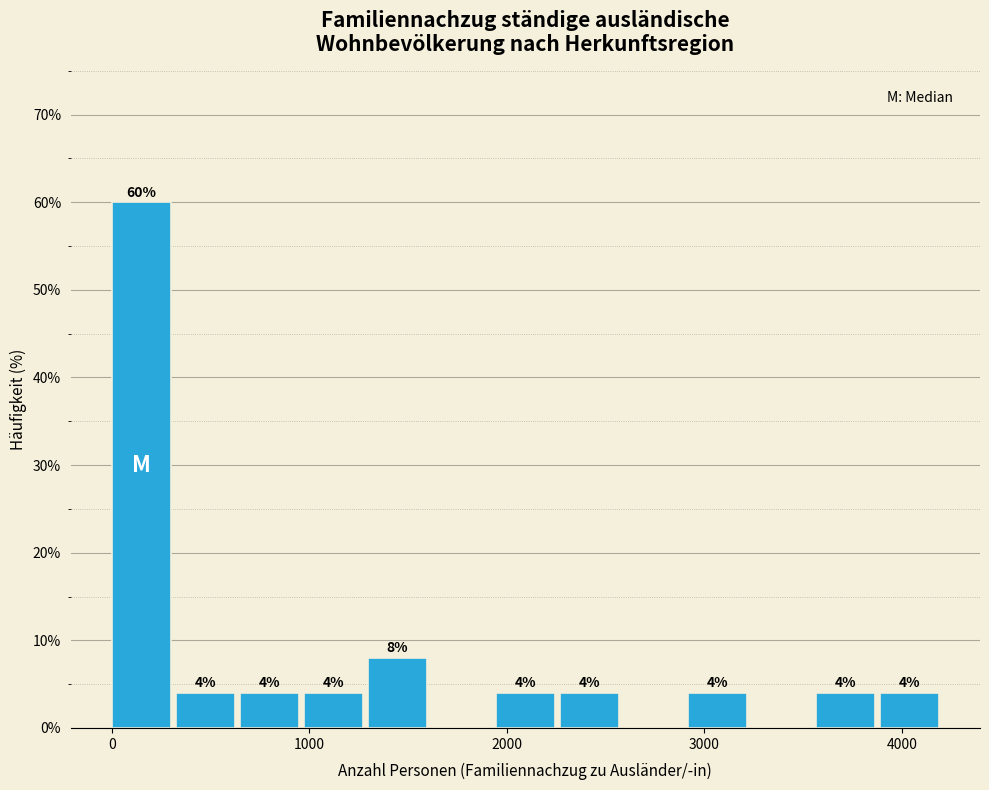

Around what value on the x-axis is the tallest bar? Give the approximate position of its centre, as read against the axis.

100